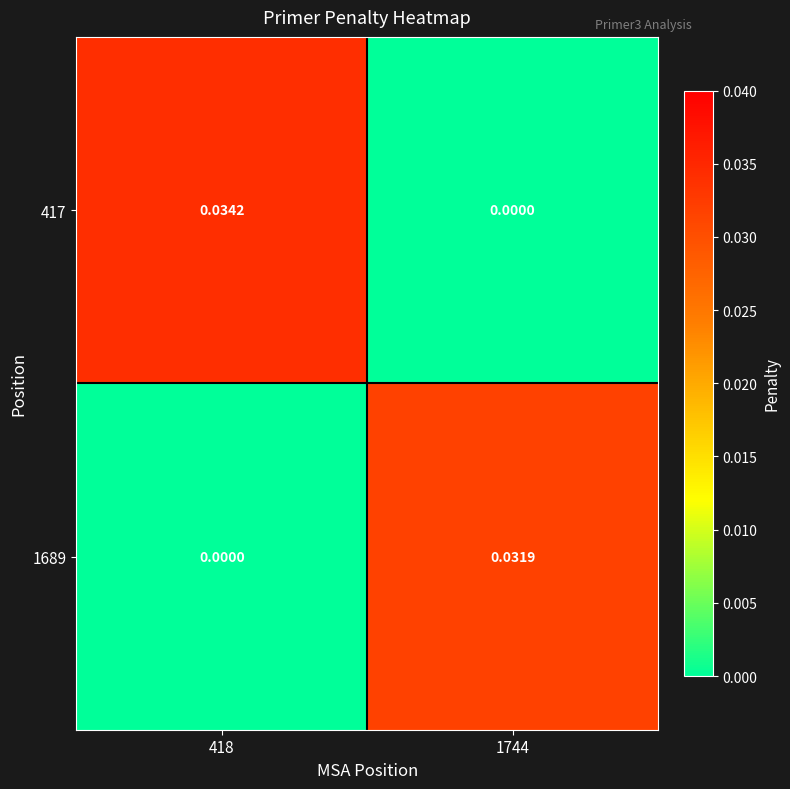

Which series has the largest total across all categories?

417